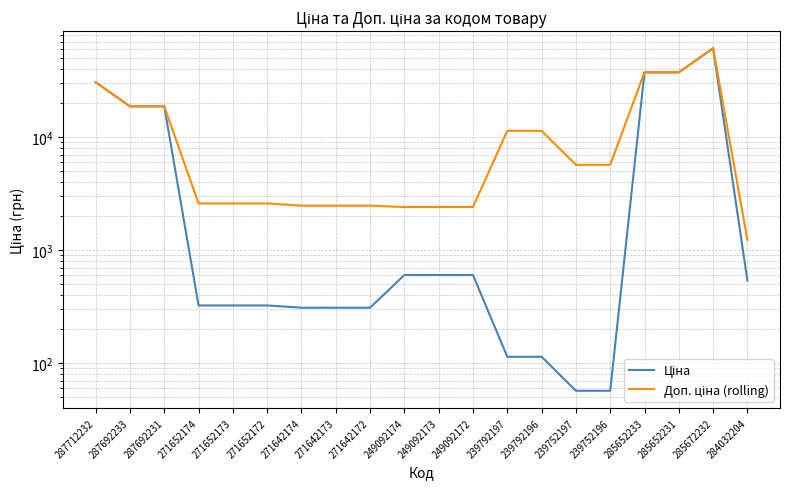

What is the total value across all series at 287712232?

61434.3